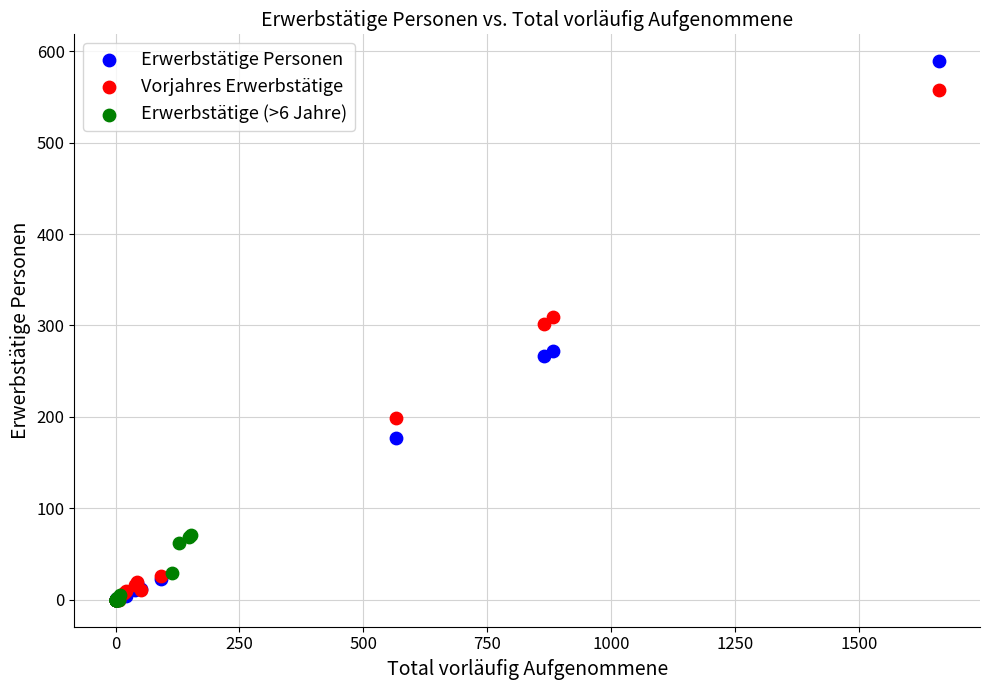

Which series has the largest Y range (max minus min)?

Erwerbstätige Personen